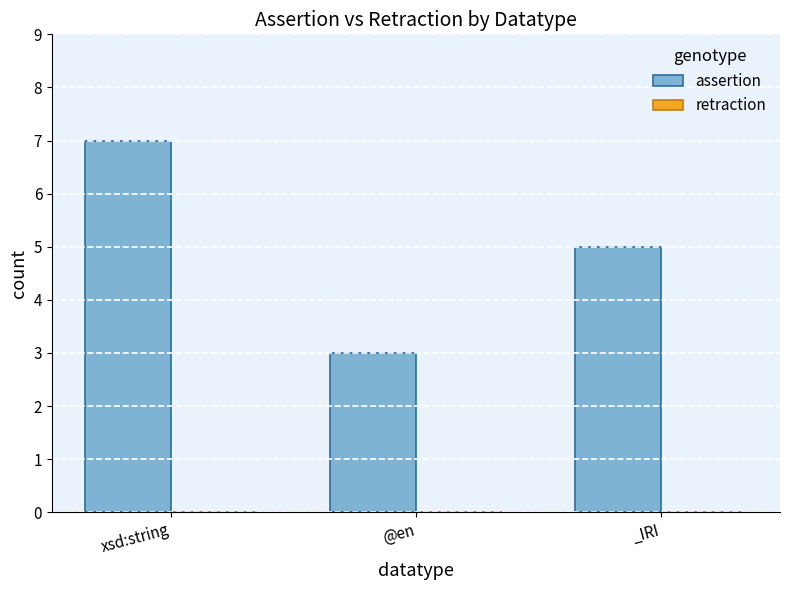

What is the change in value from @en to _IRI?

+2